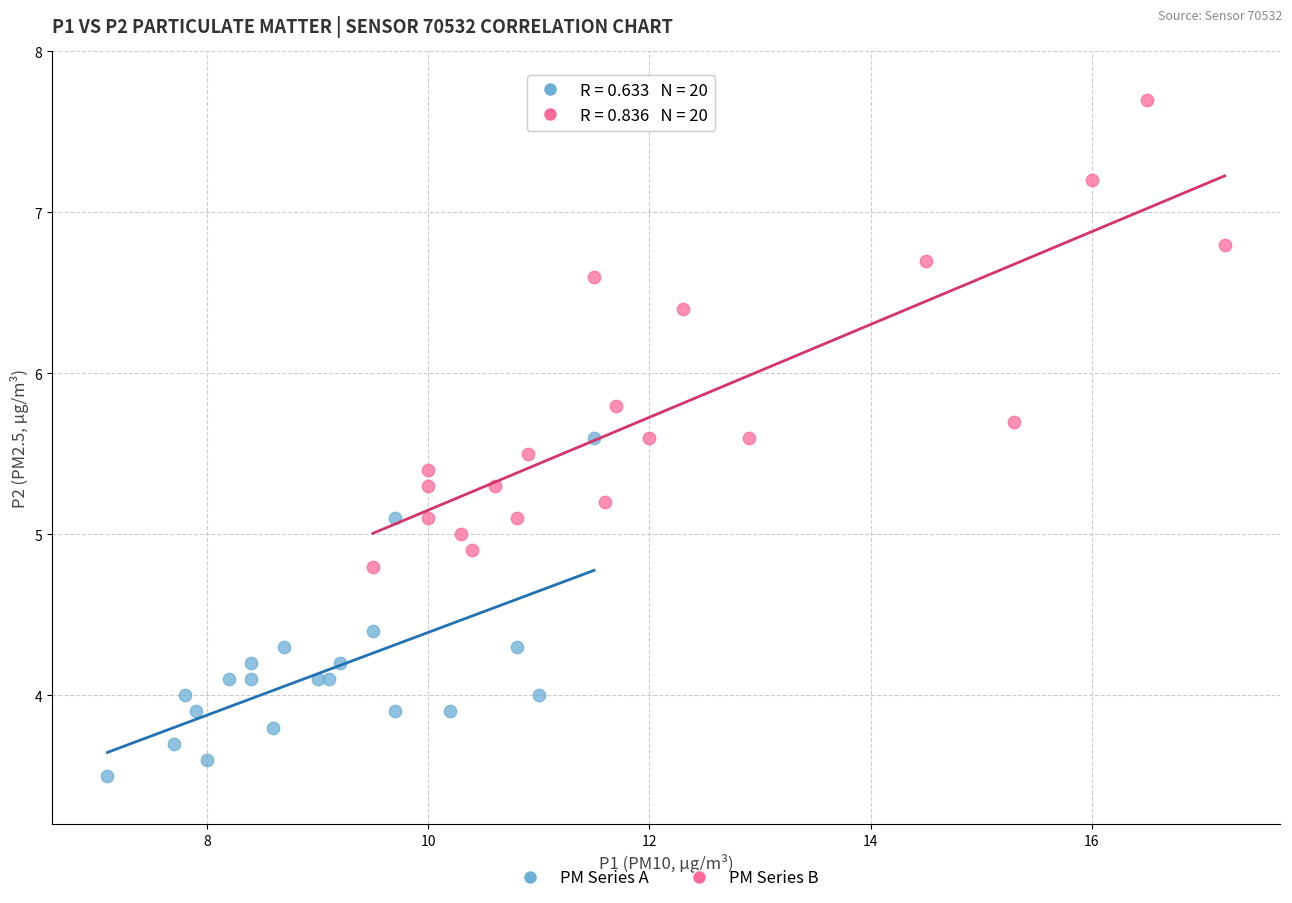

Which series has the widest spread of Y values?

PM Series B